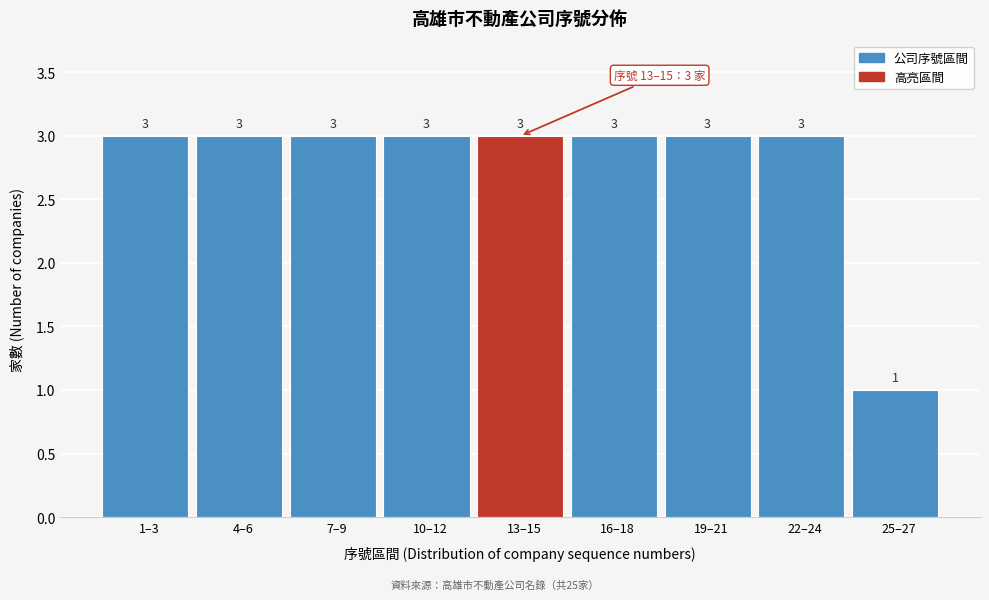

Reading left to right, what are all the values shown in this chart?

1–3=3	4–6=3	7–9=3	10–12=3	13–15=3	16–18=3	19–21=3	22–24=3	25–27=1